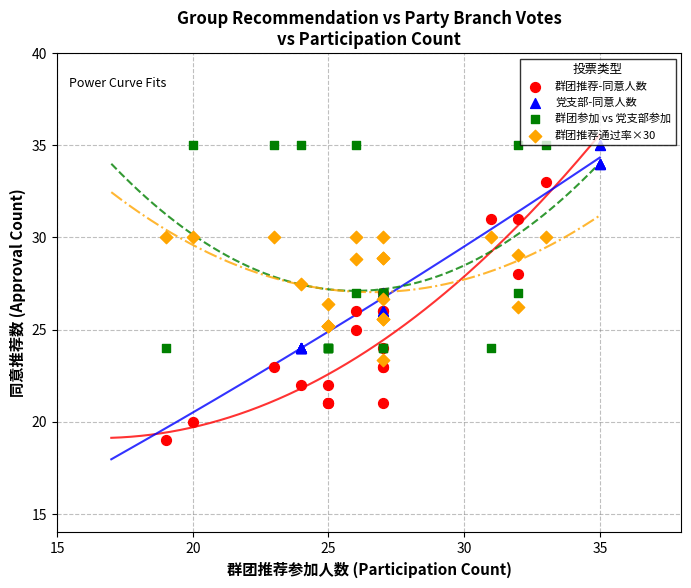

Which series reaches the minimum Y coordinate?

群团推荐-同意人数